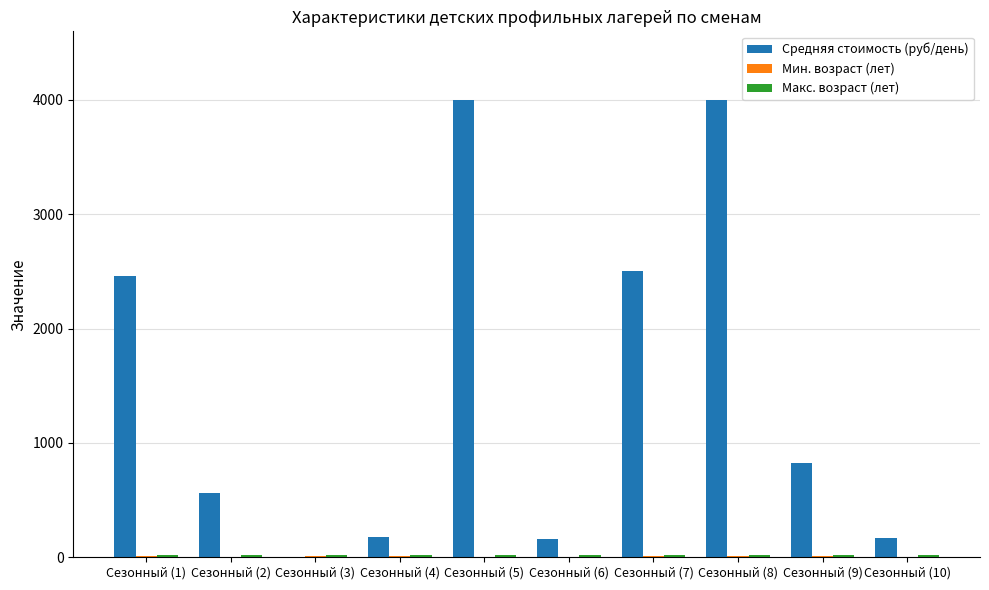

Which series has the largest total across all categories?

Средняя стоимость (руб/день)